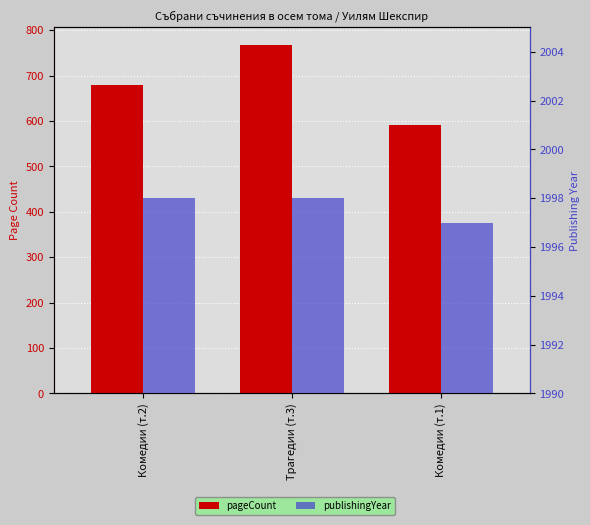

What is the approximate value of publishingYear at Комедии (т.2)?

1998